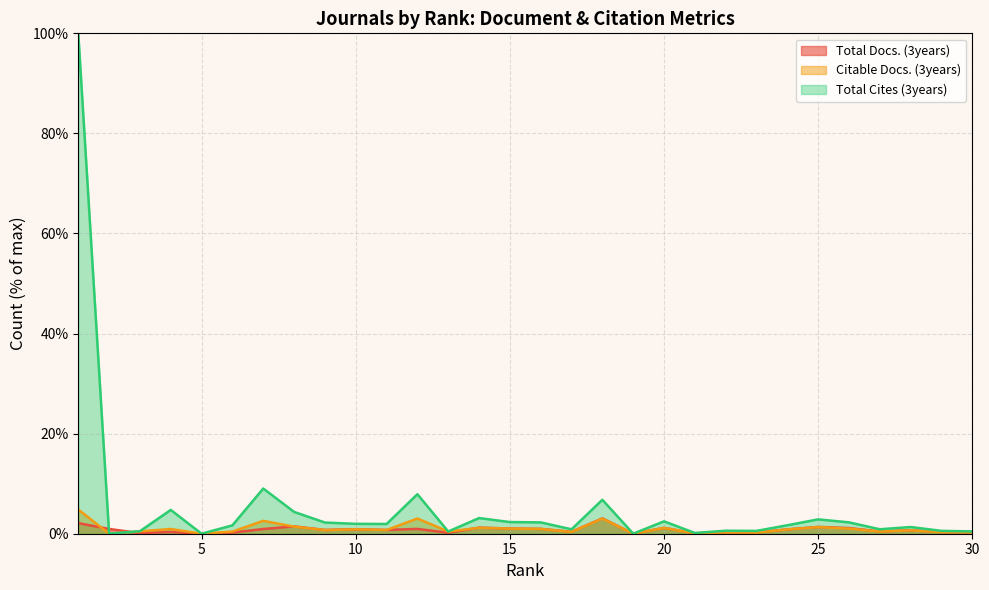

Which series has the largest total across all categories?

Total Cites (3years)